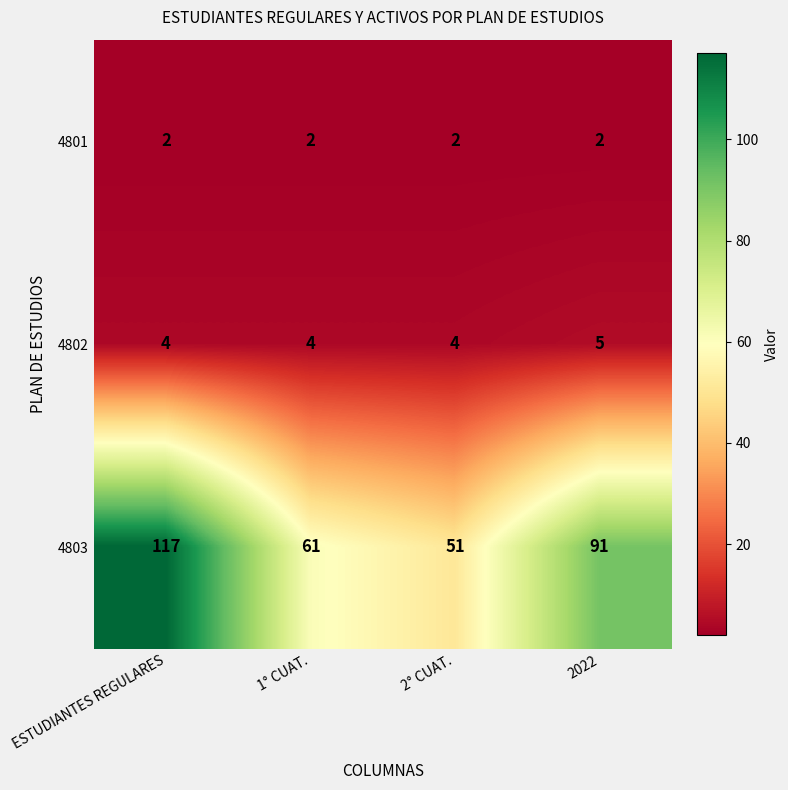

At which category does the chart reach its peak across all series?

ESTUDIANTES REGULARES